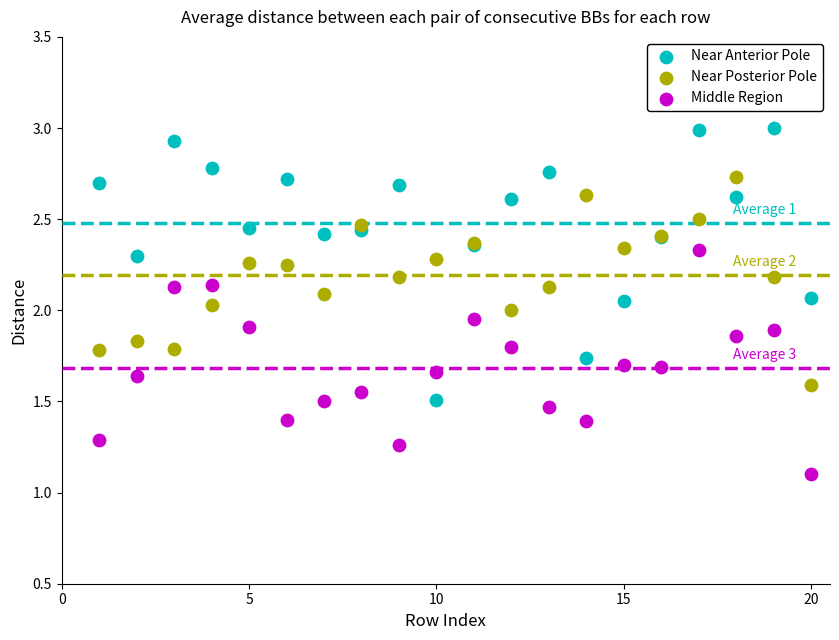

Which series contains the lowest Y value?

Middle Region